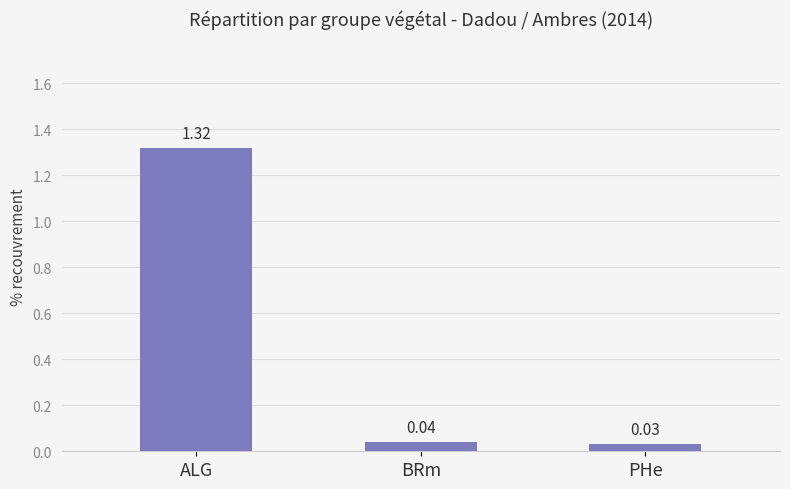

Rank the categories by value from highest to lowest.

ALG, BRm, PHe